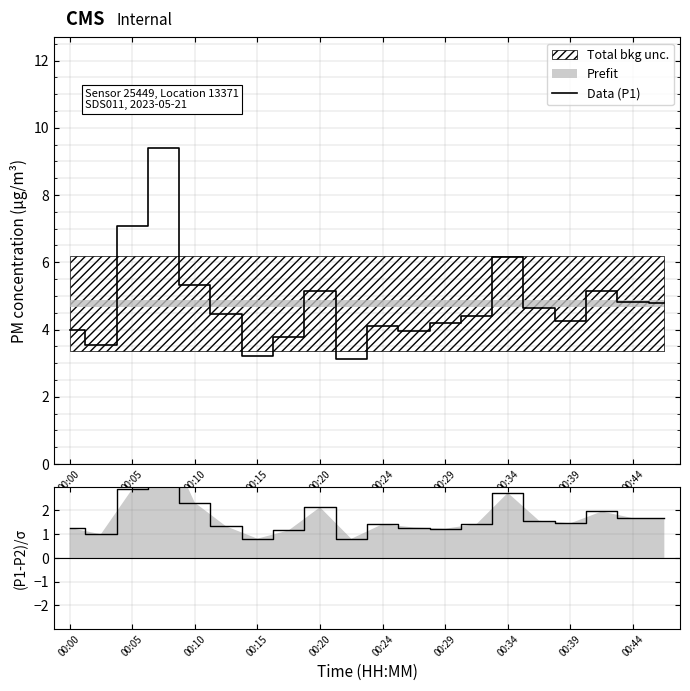

How many values in the (P1-P2)/σ series are below 1?

3